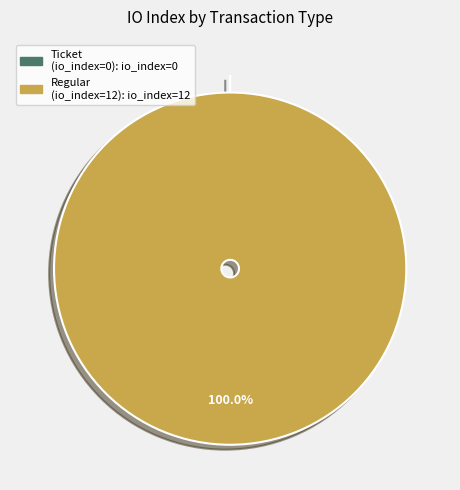

Which slice is the smallest?

tx_type: Ticket
(io_index=0)